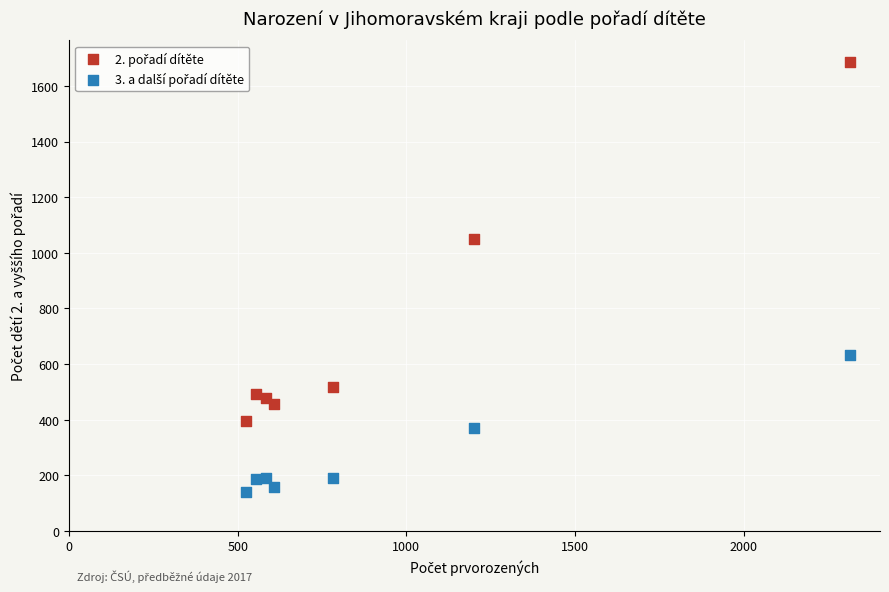

What is the X range (max minus min) for the scatter plot?

1791